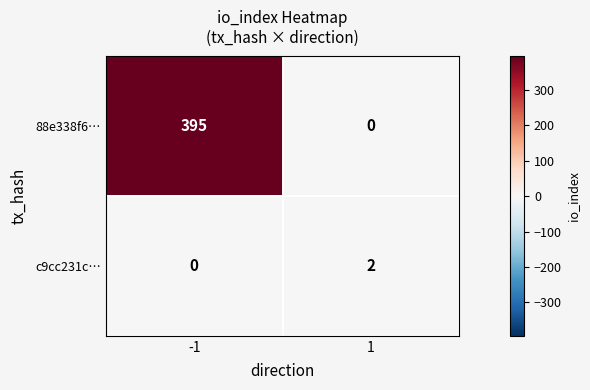

List the labels in order of c9cc231c… value, largest first.

1, -1